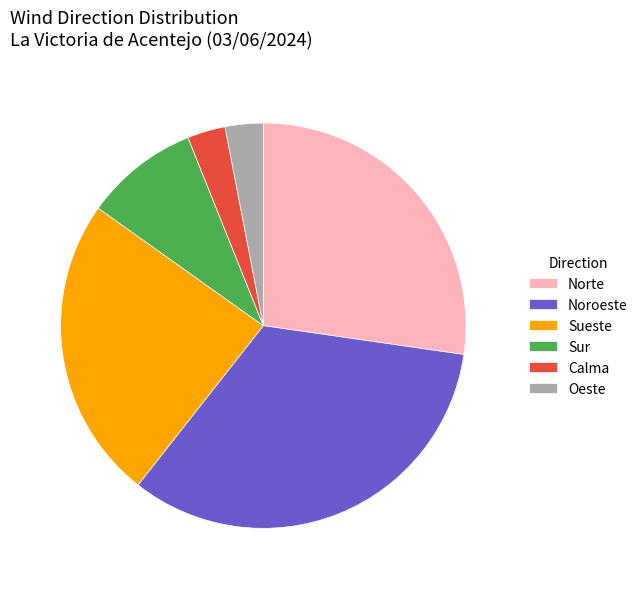

Combined, do Norte and Calma account for over 50%?

No